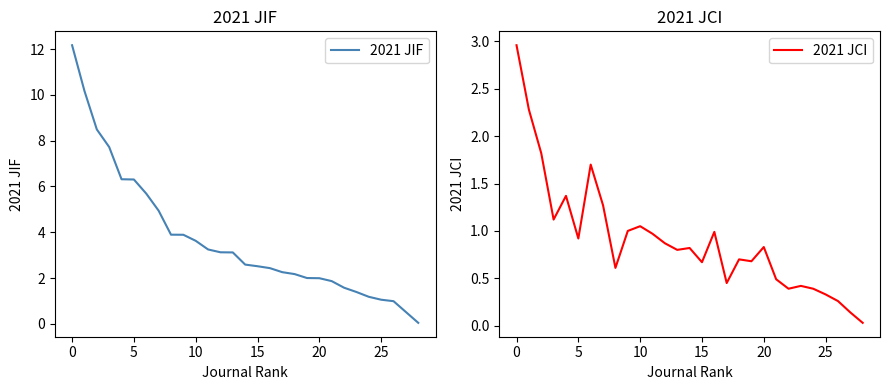

True or false: 2021 JIF and 2021 JCI cross at least once.

False